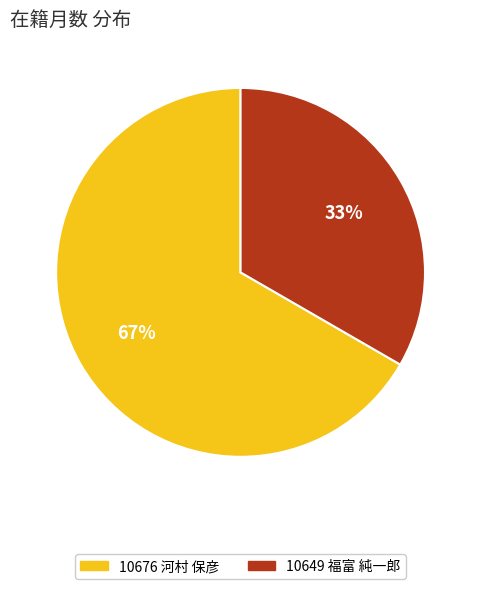

Is there any slice that represents more than half of the pie?

Yes